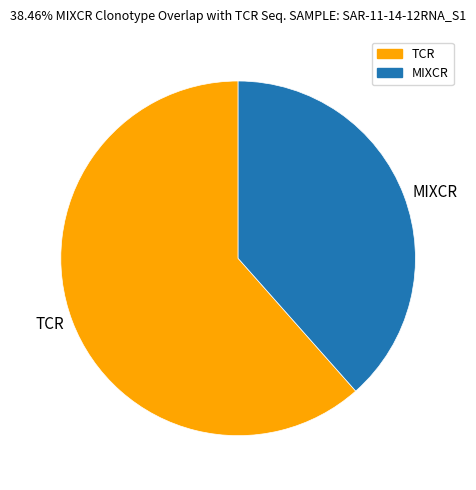

Is there a majority slice in this chart?

Yes